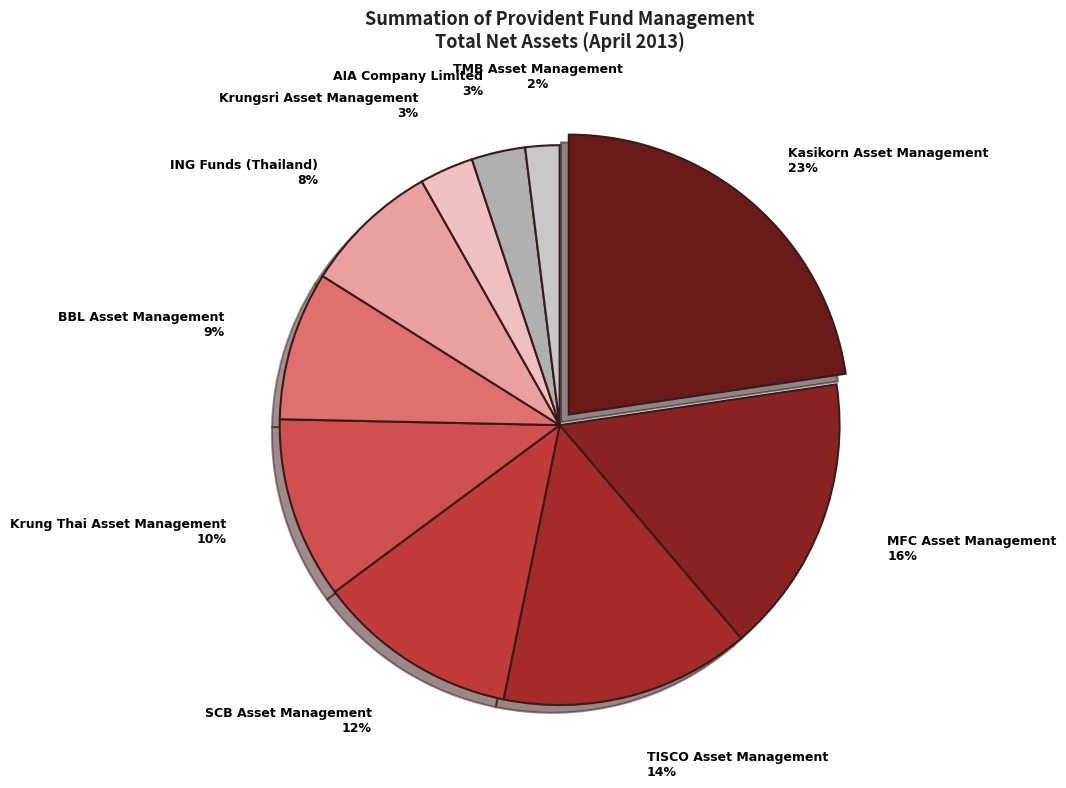

Which category has the biggest portion of the pie?

Kasikorn Asset Management